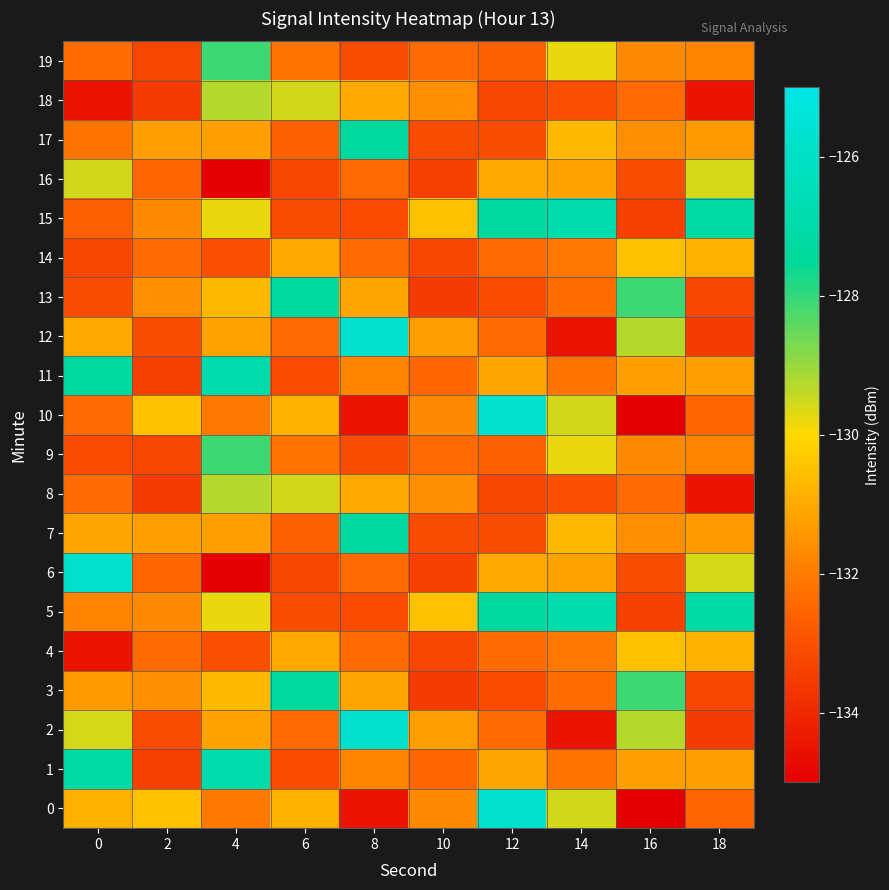

What is the minimum value shown in the chart?

-135.0